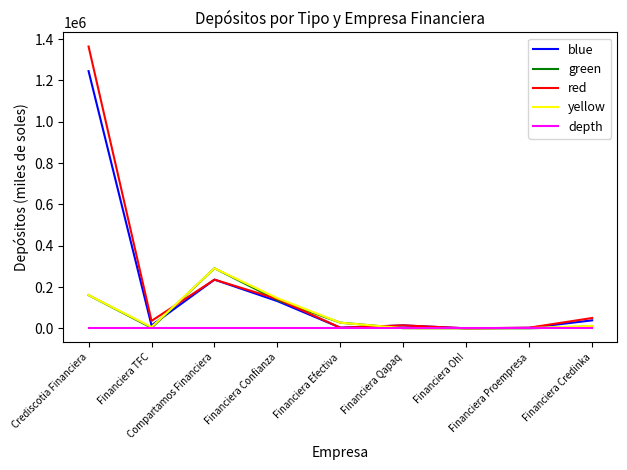

Is it true that depth equals 0.0 at Financiera Oh!?

True